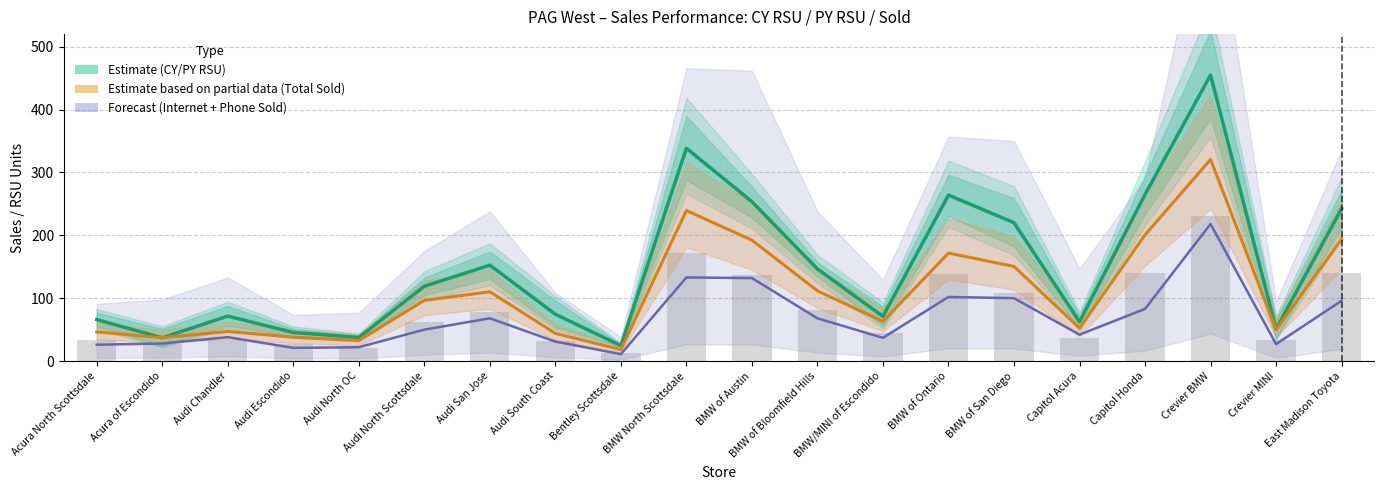

What is the change in value from Audi San Jose to Capitol Honda?

+112.5